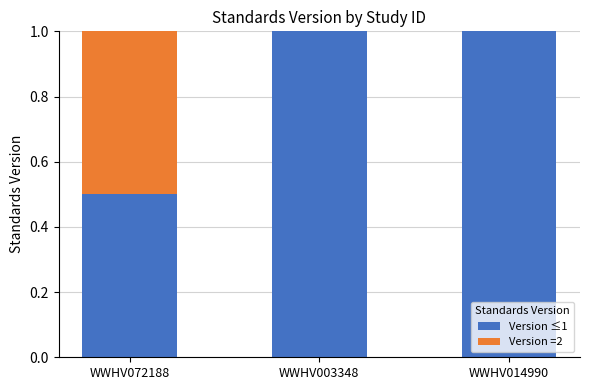

Is it true that Version ≤1 equals 1.0 at WWHV003348?

True